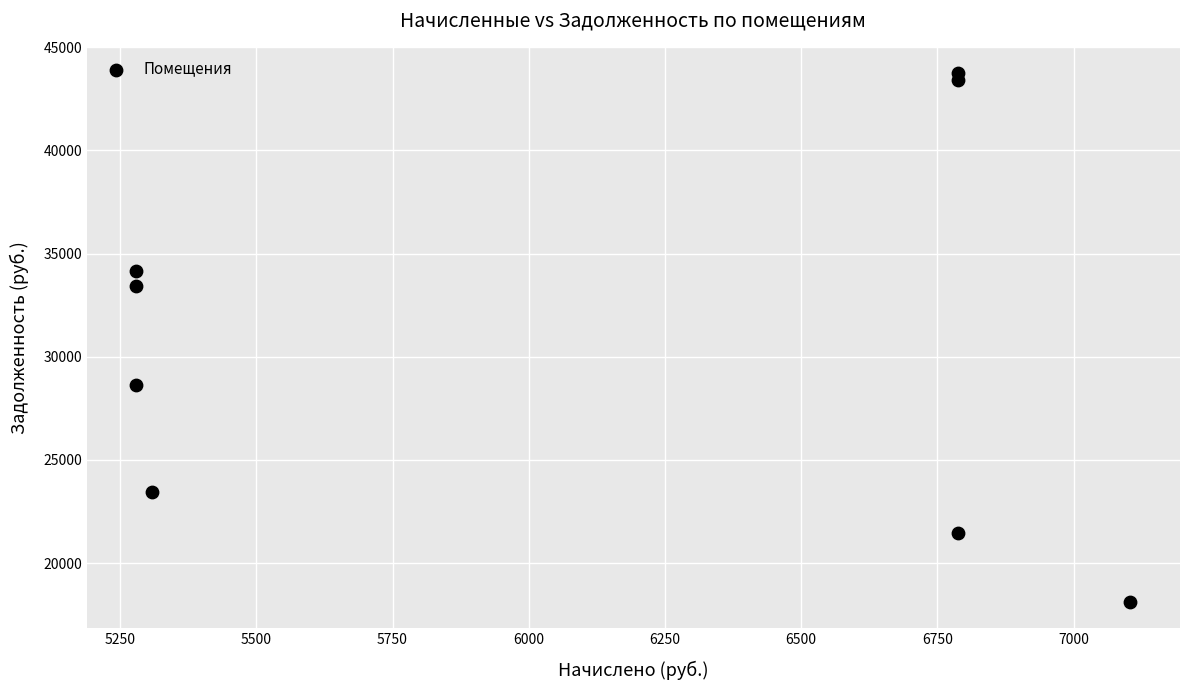

What is the average Y value?

30795.9